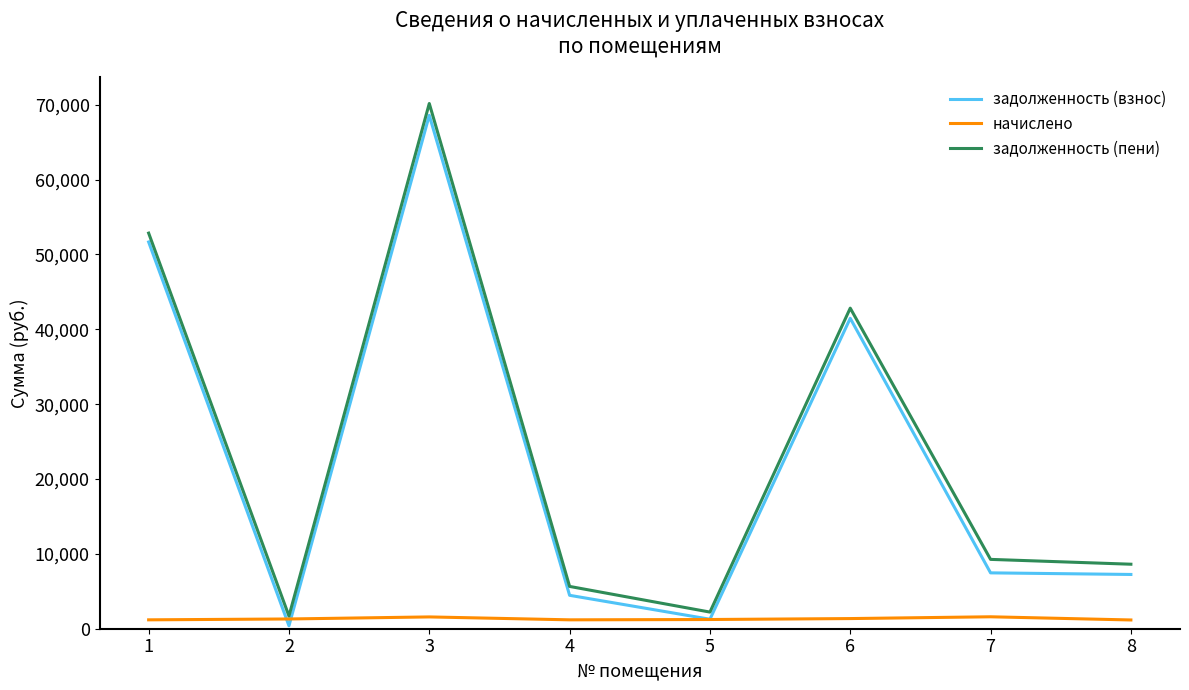

What is the total value across all series at 8?

17034.1